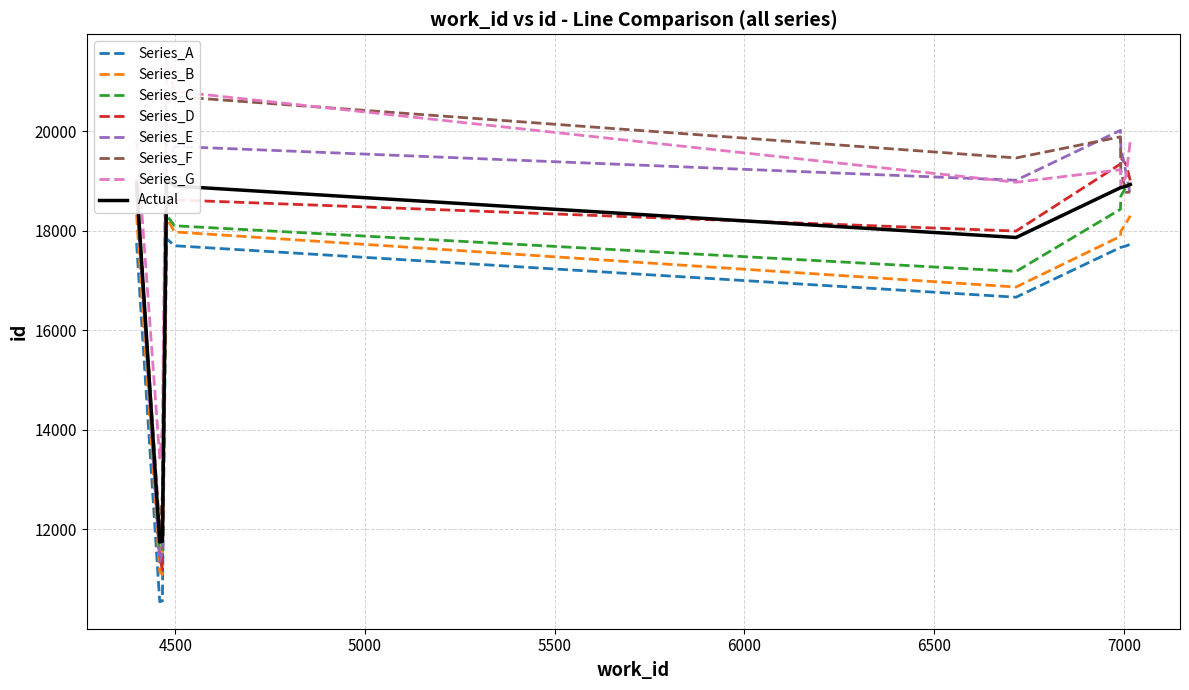

True or false: Series_D and Series_A intersect in this chart.

False